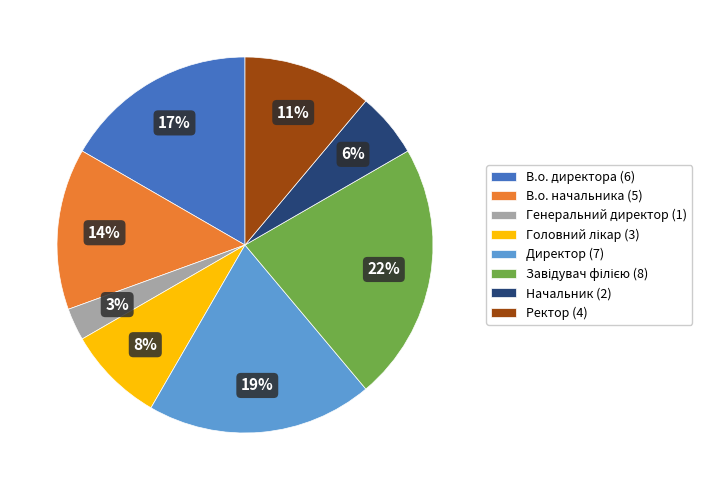

Which slice is the smallest?

Генеральний директор